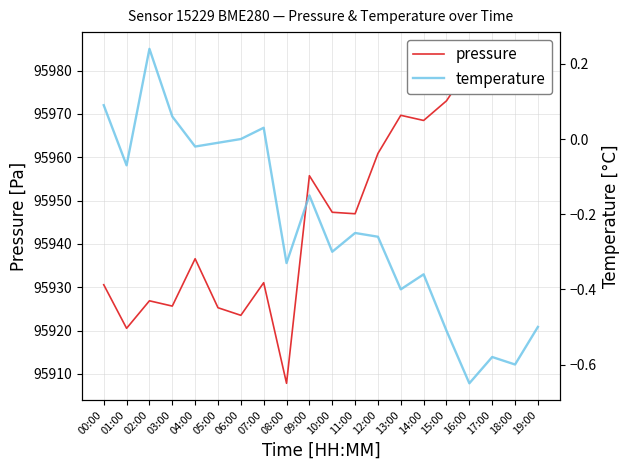

In pressure, how many points are lower than both neighbors (excluding endpoints)?

7